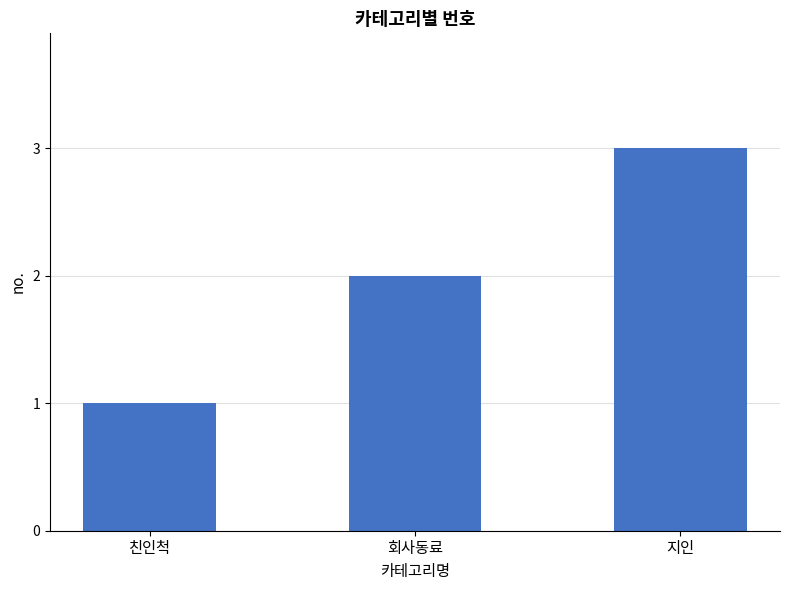

The chart shows a value of 1 at 친인척. True or false?

True